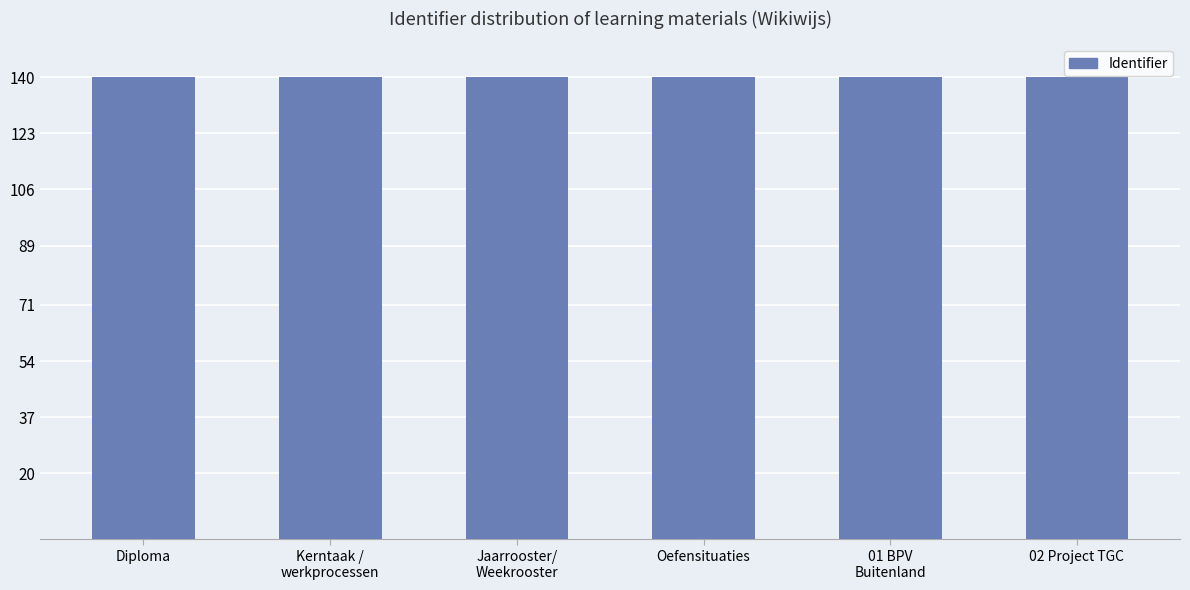

What value does the data have at Oefensituaties?

140.0